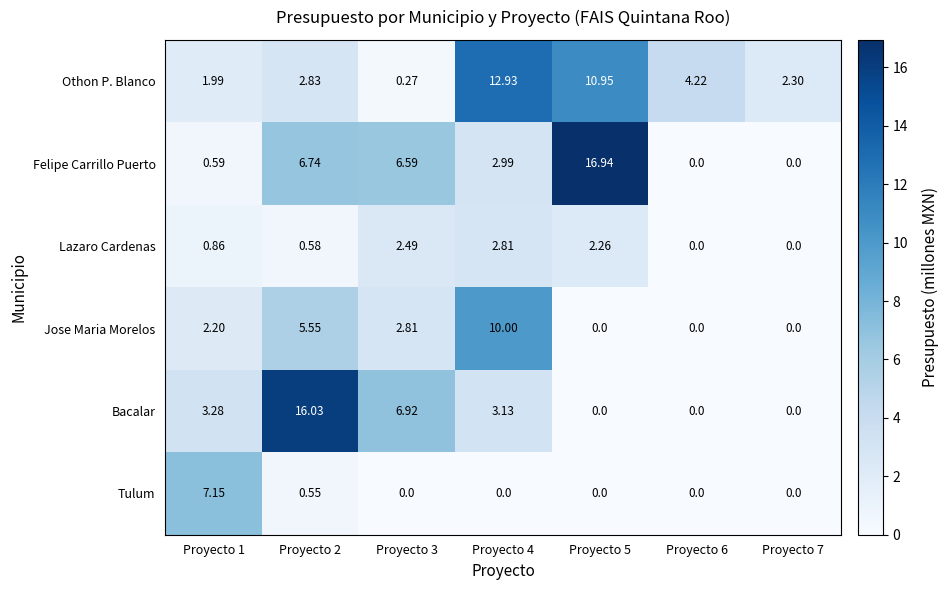

Which series has the largest total across all categories?

Othon P. Blanco